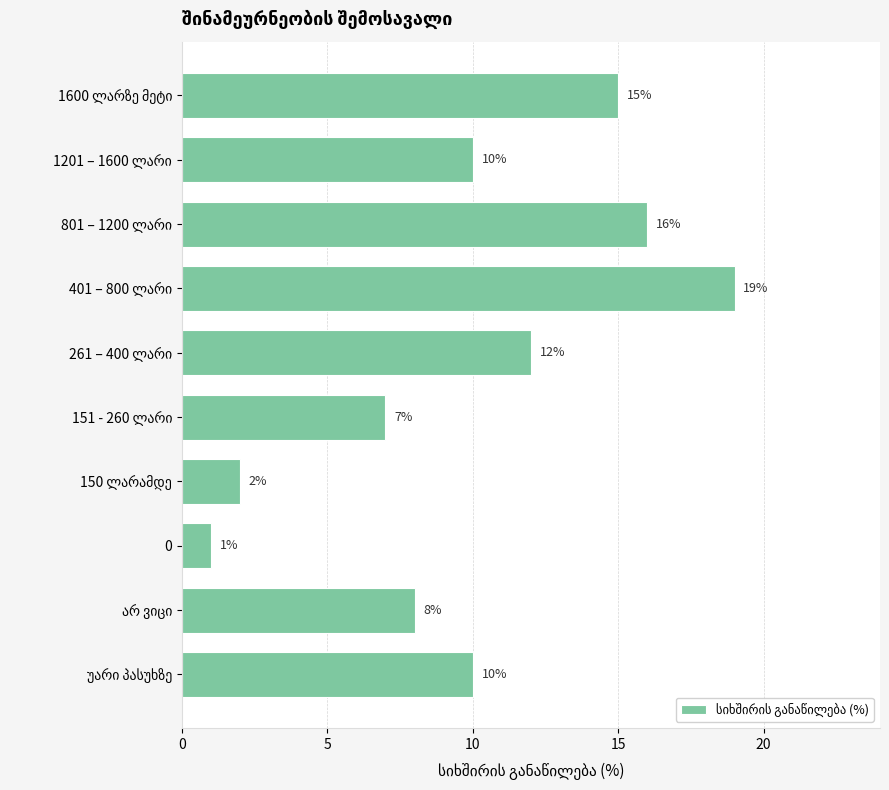

What is the greatest value displayed?

19